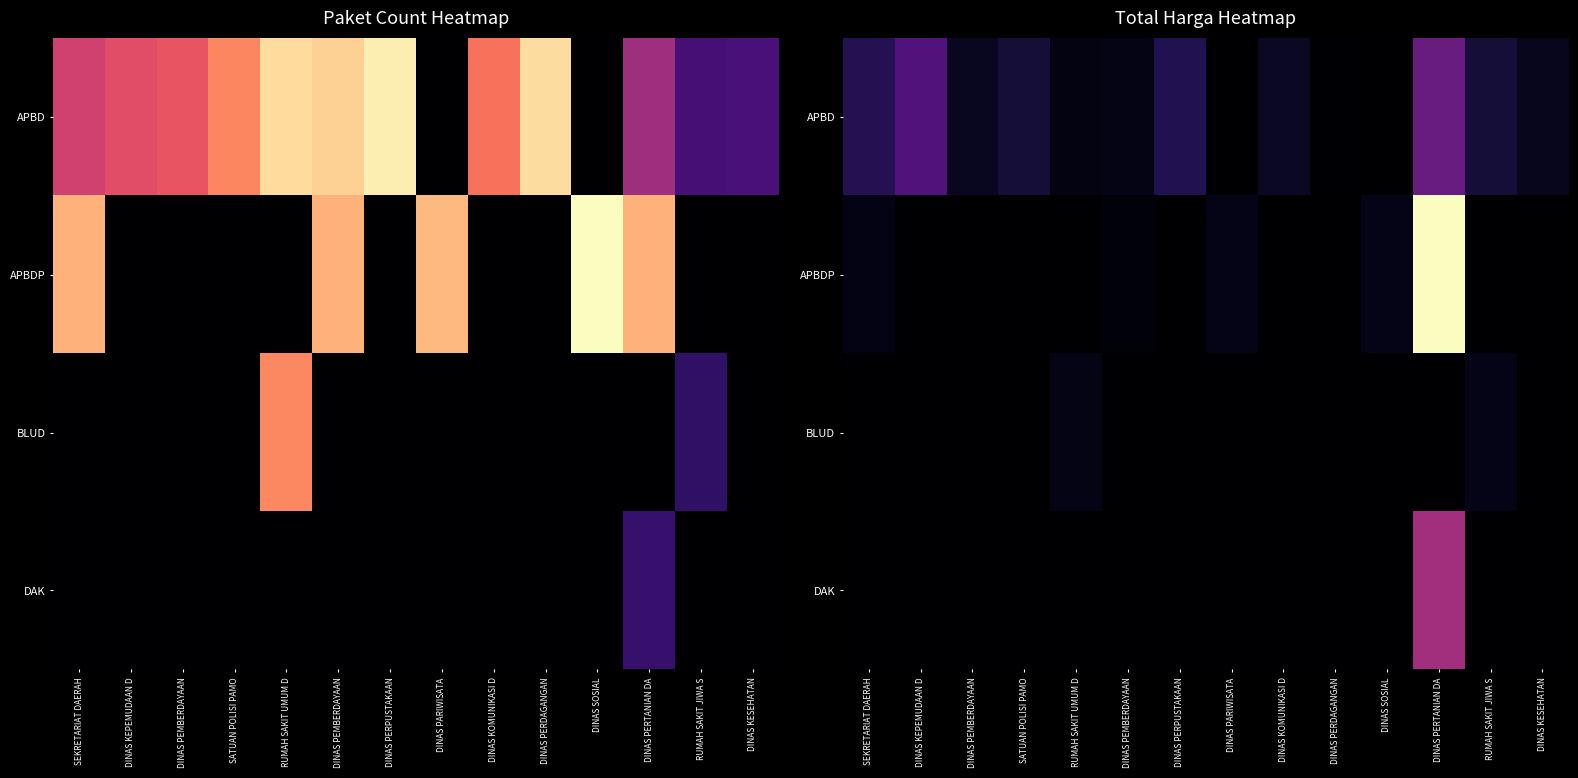

Is the value of APBD at DINAS KEPEMUDAAN D greater than the value of DAK at DINAS KESEHATAN?

Yes